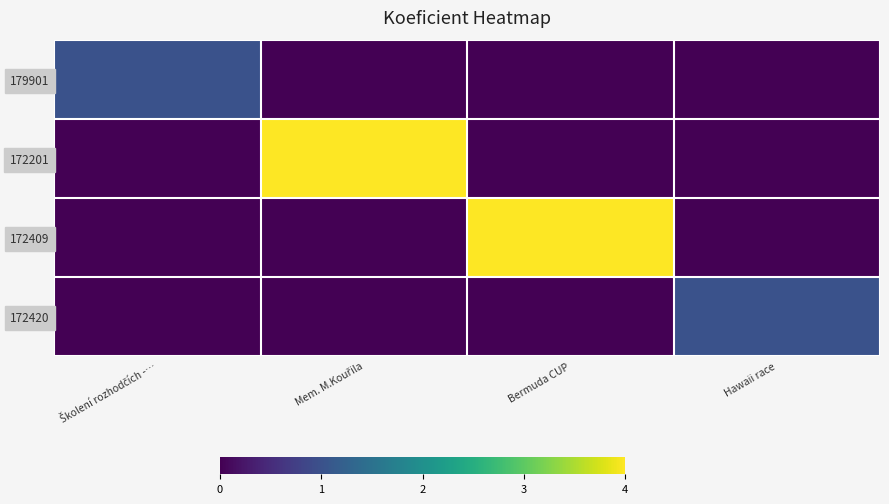

Reading left to right, what are all the values shown in this chart?

179901: Školení rozhodčích -…=1	Mem. M.Kouřila=0	Bermuda CUP=0	Hawaii race=0
172201: Školení rozhodčích -…=0	Mem. M.Kouřila=4	Bermuda CUP=0	Hawaii race=0
172409: Školení rozhodčích -…=0	Mem. M.Kouřila=0	Bermuda CUP=4	Hawaii race=0
172420: Školení rozhodčích -…=0	Mem. M.Kouřila=0	Bermuda CUP=0	Hawaii race=1